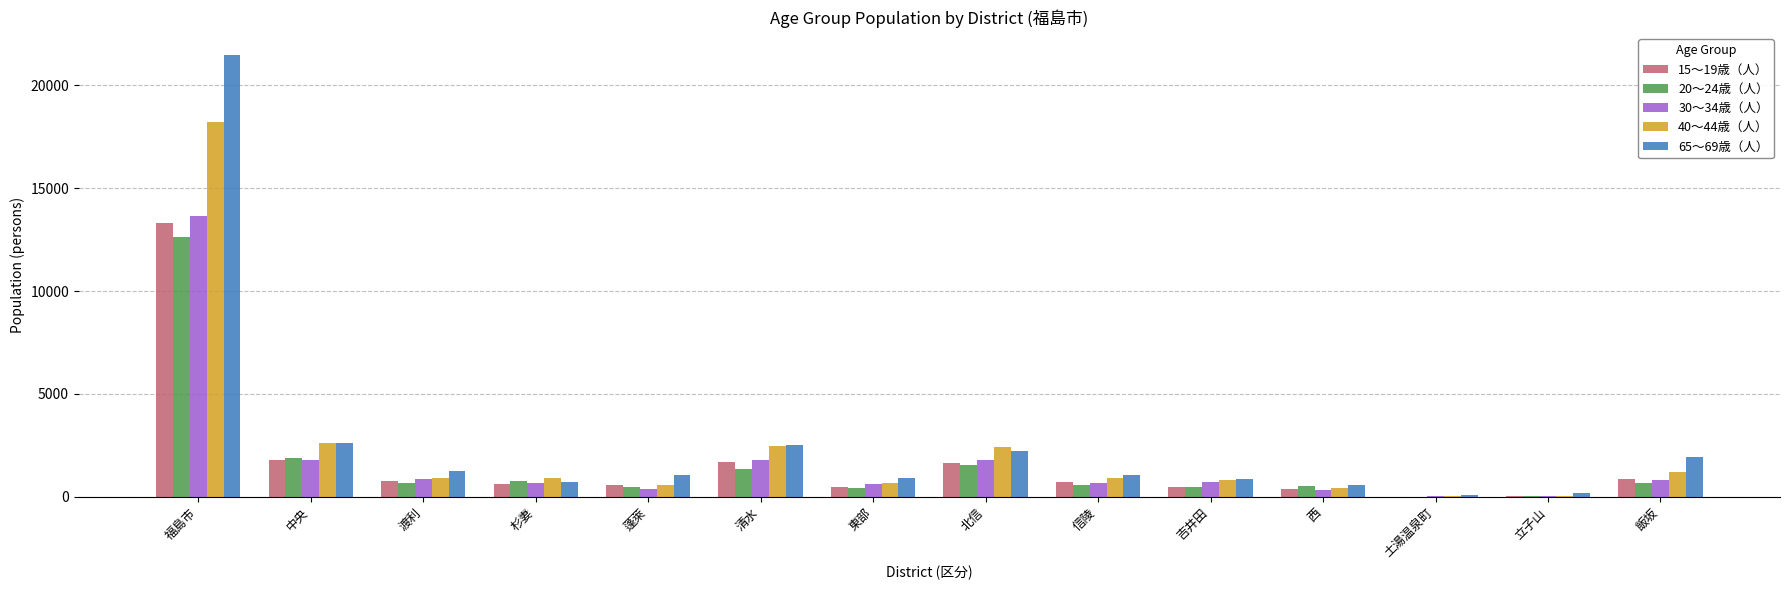

Does the chart contain stacked bars?

No